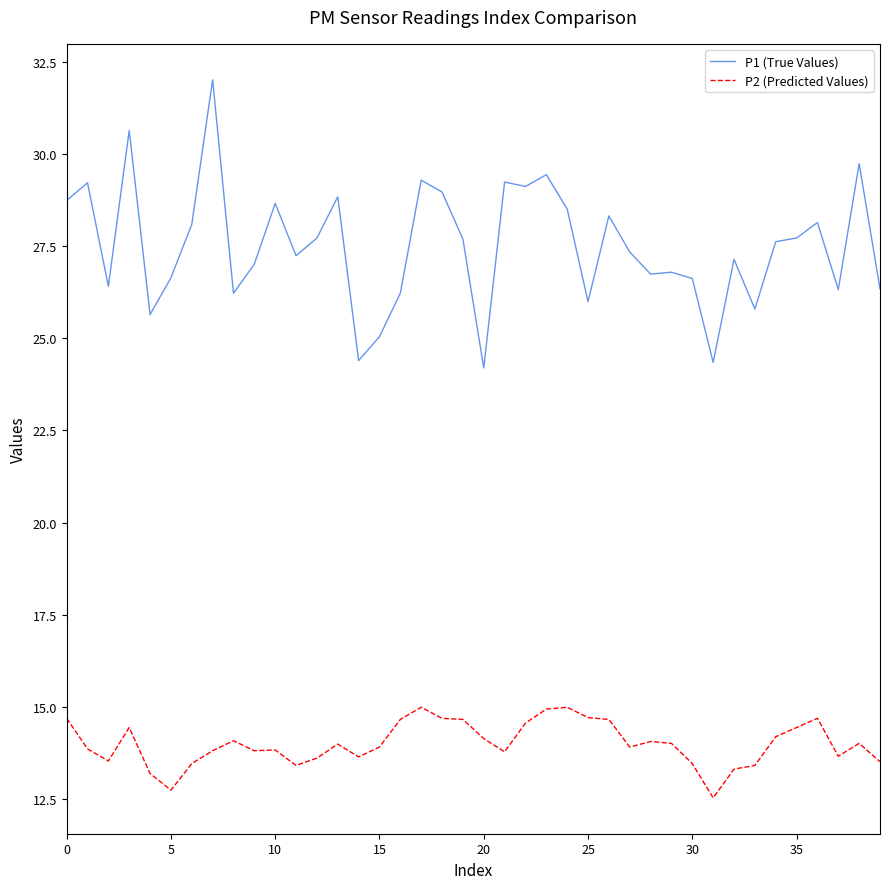

Which series has the largest total across all categories?

P1 (True Values)